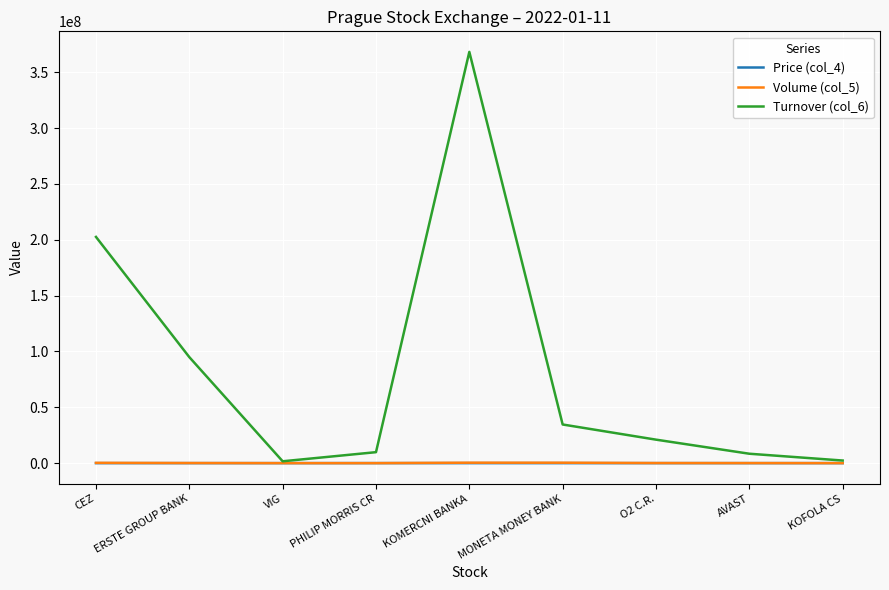

What is the difference between the second highest and second lowest values in the Volume (col_5) series?

368803.0